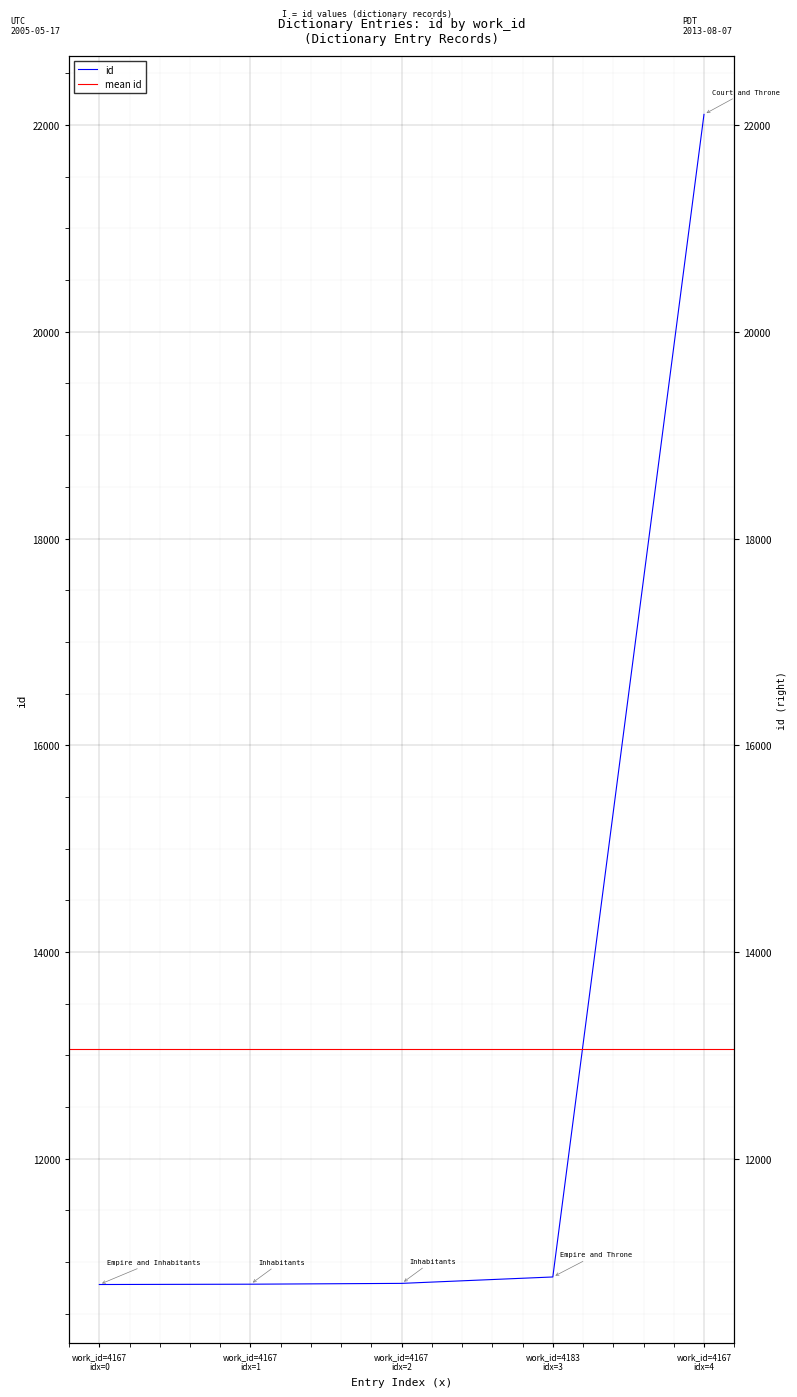

At which category does the chart reach its peak across all series?

work_id=4167 idx=4